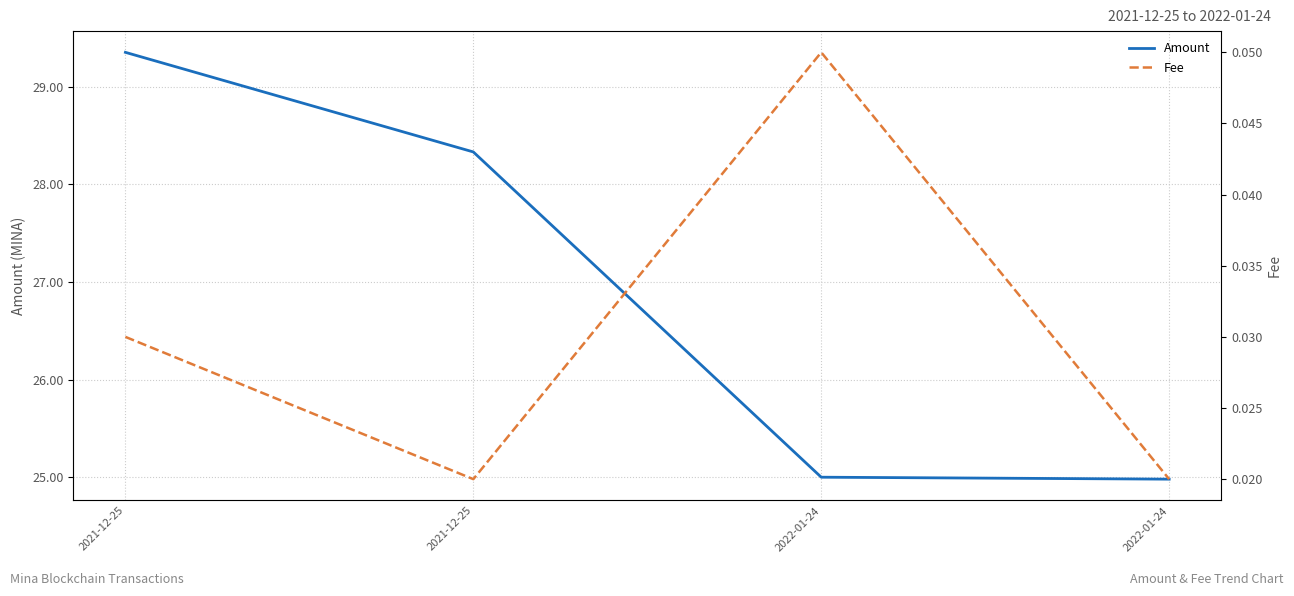

True or false: Amount and Fee intersect in this chart.

False